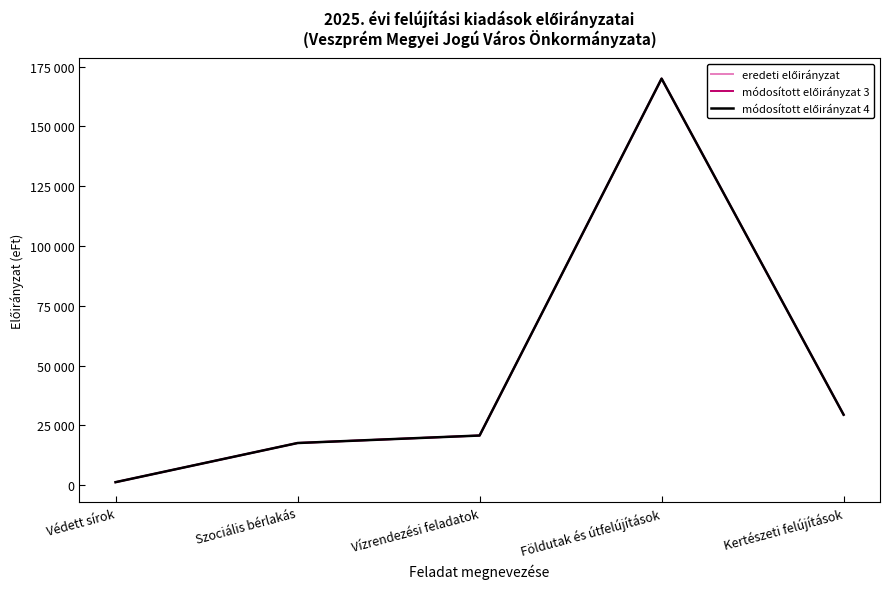

Does the chart display data point markers on the line(s)?

No